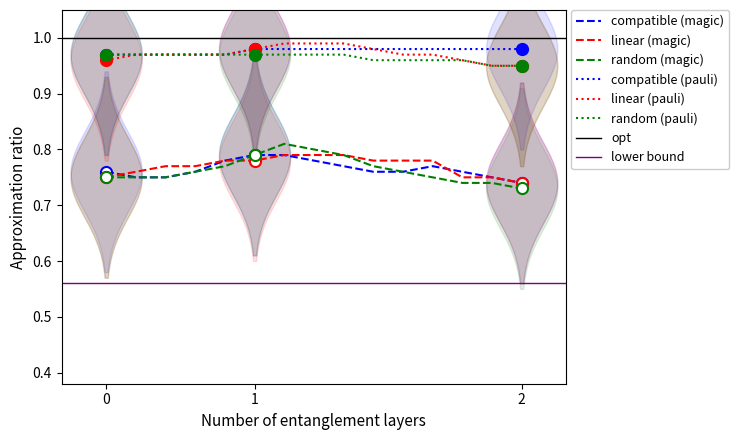

How many lines are shown in the chart?

6